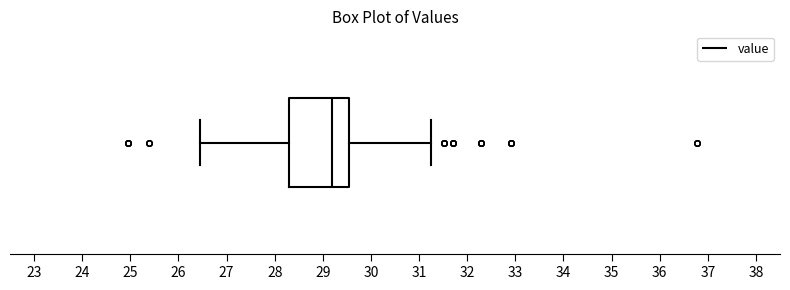

Read this box plot against the x-axis: the position of the median line, the range covered by the box, and the ends of both whiskers. The values are not printed on the chart, so give them approximately, as read against the axis.

median 29.2, box 28.3 to 29.6, whiskers 26.5 to 31.3